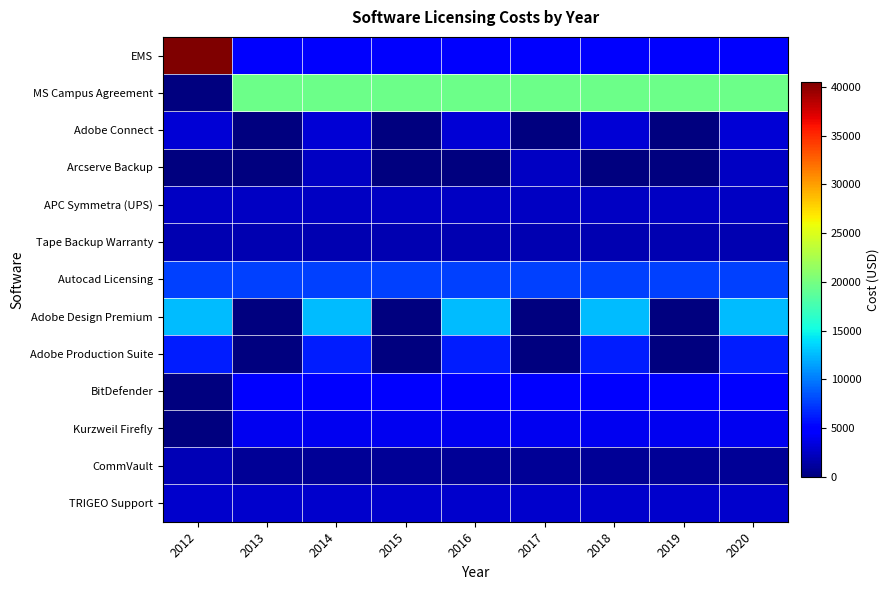

How many distinct data groups are displayed?

13